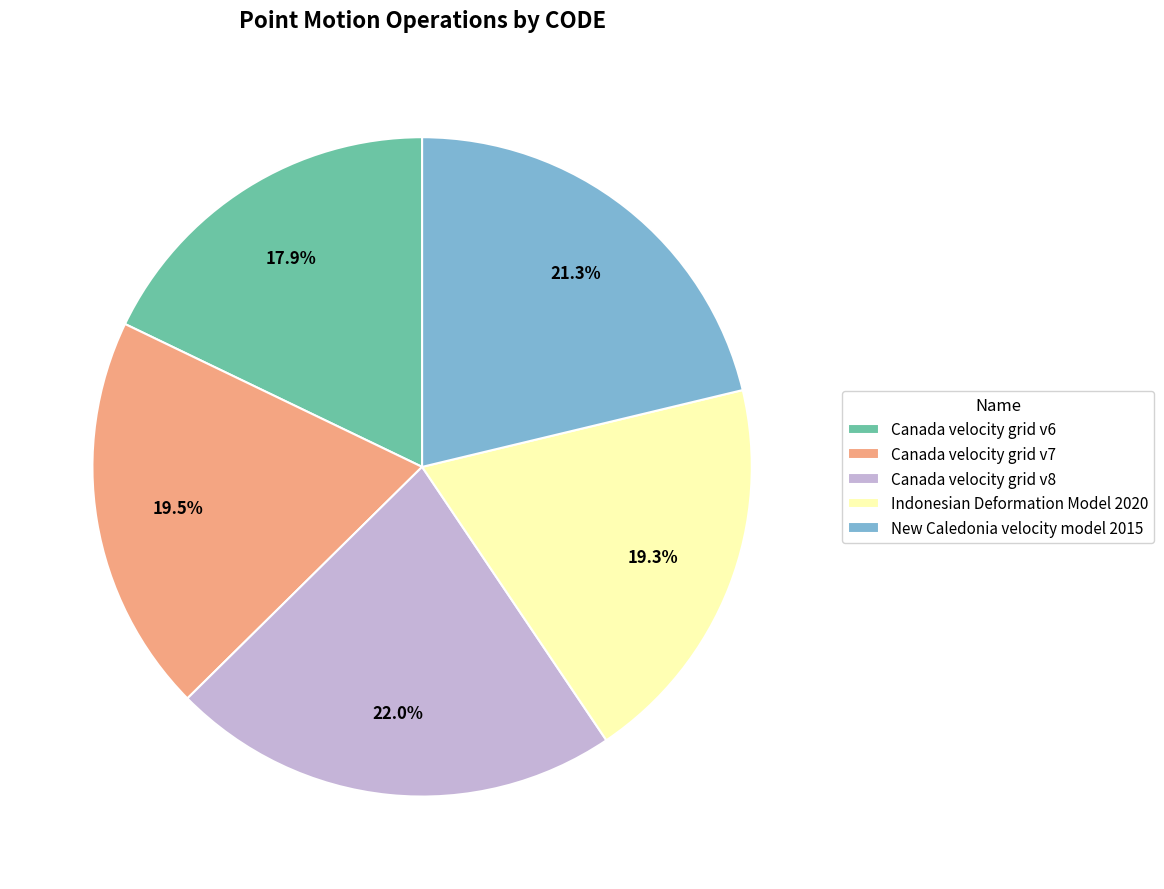

How many slices are in this pie chart?

5